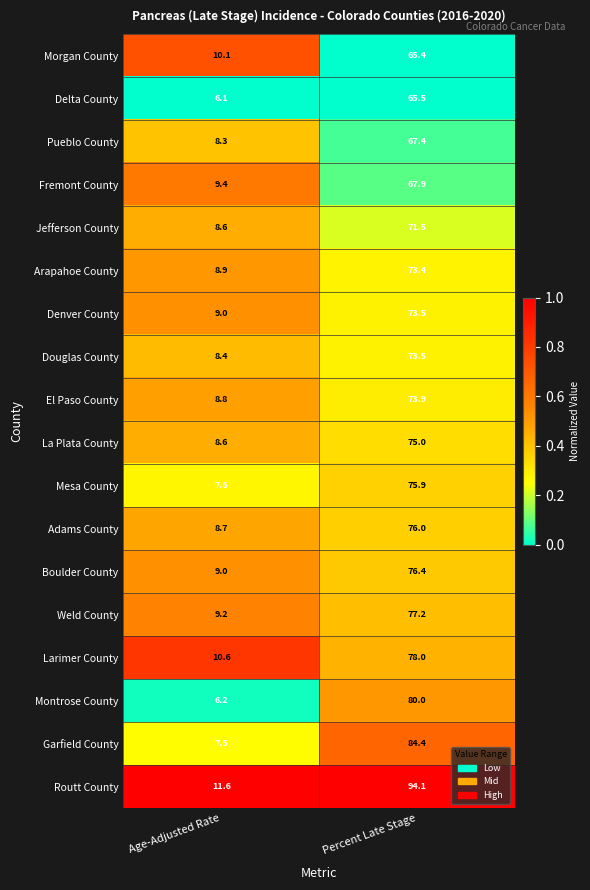

The value of Mesa County at Age-Adjusted Rate is 13.0. True or false?

False